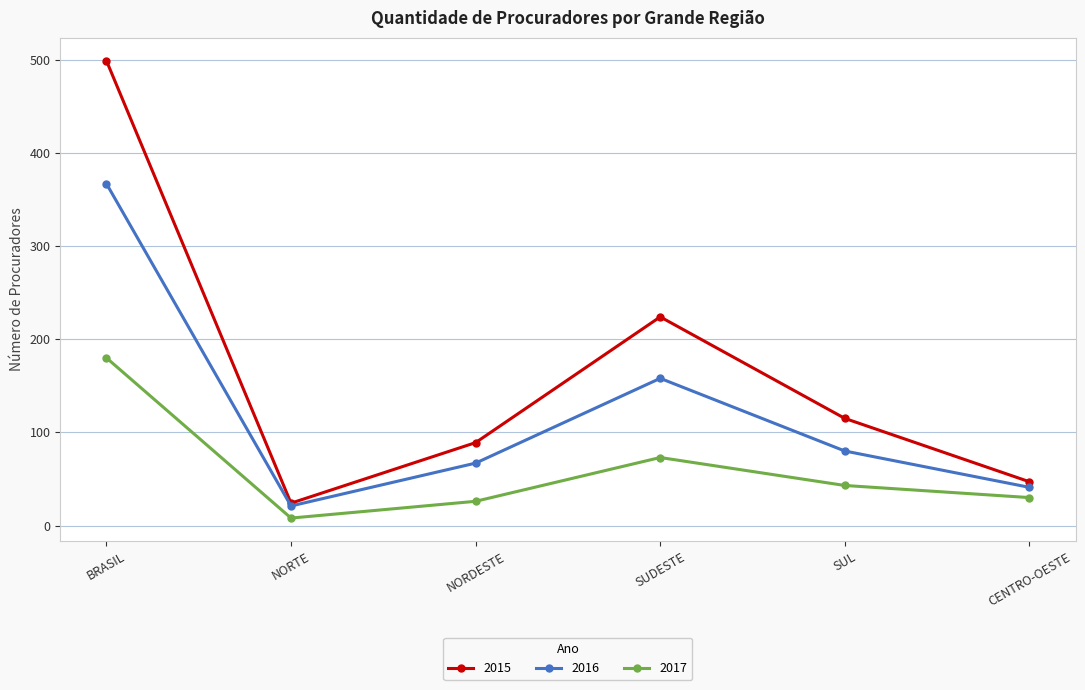

Is the value of 2015 at NORDESTE greater than the value of 2016 at BRASIL?

No